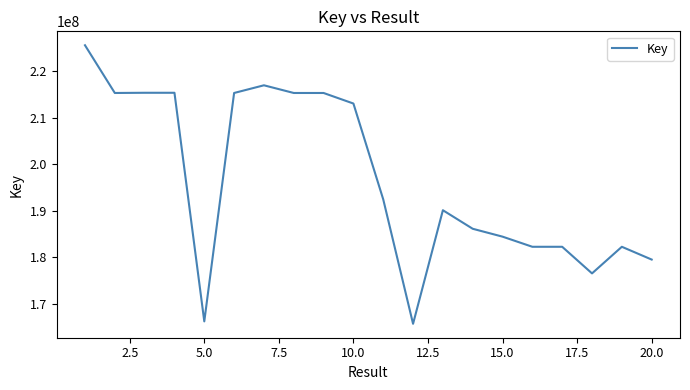

What is the minimum value shown in the chart?

165667063